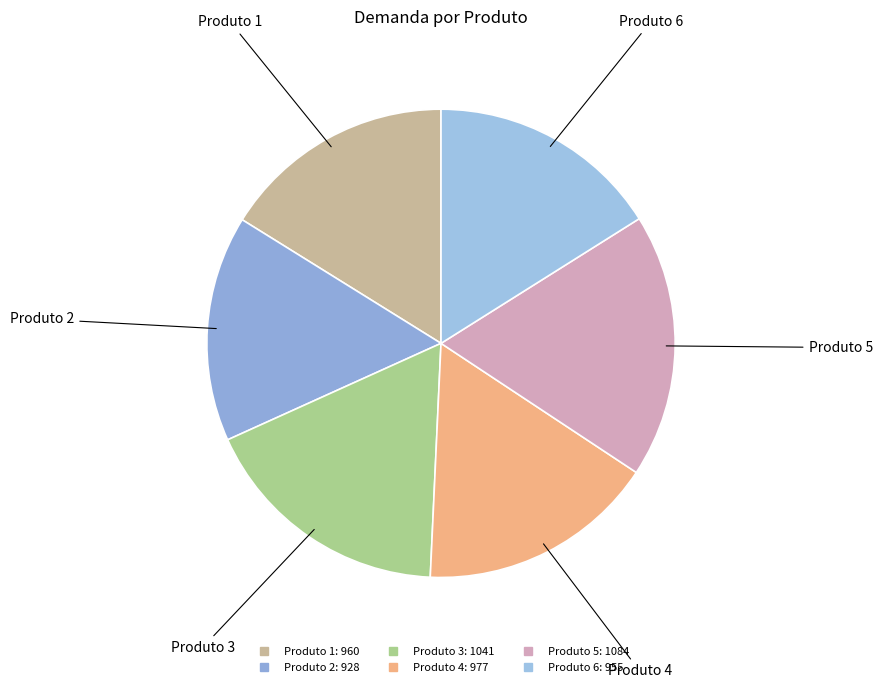

Which slice is the largest?

Produto 5